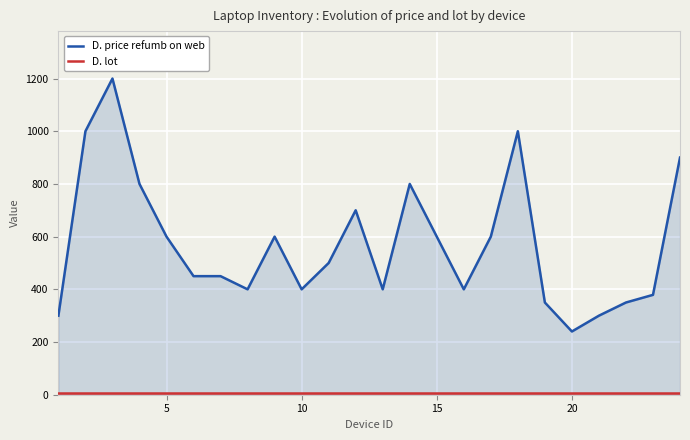

How many data points in D. price refumb on web are less than 500?

12